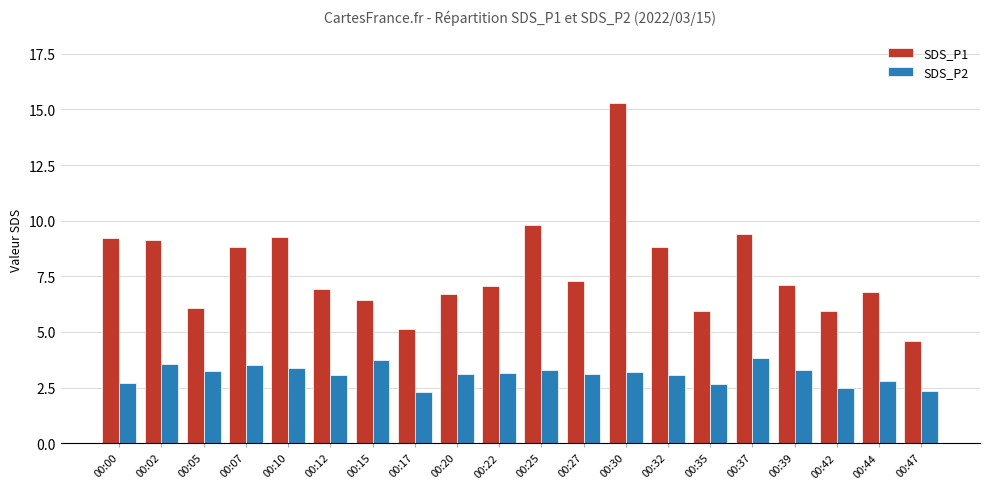

Are the bars grouped side by side (vs. stacked)?

Yes